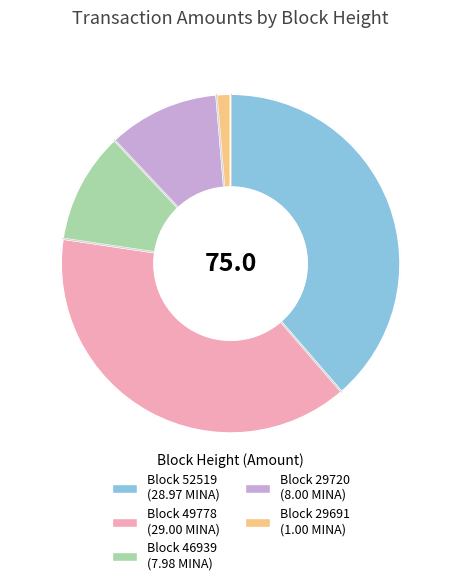

Is there any slice that represents more than half of the pie?

No